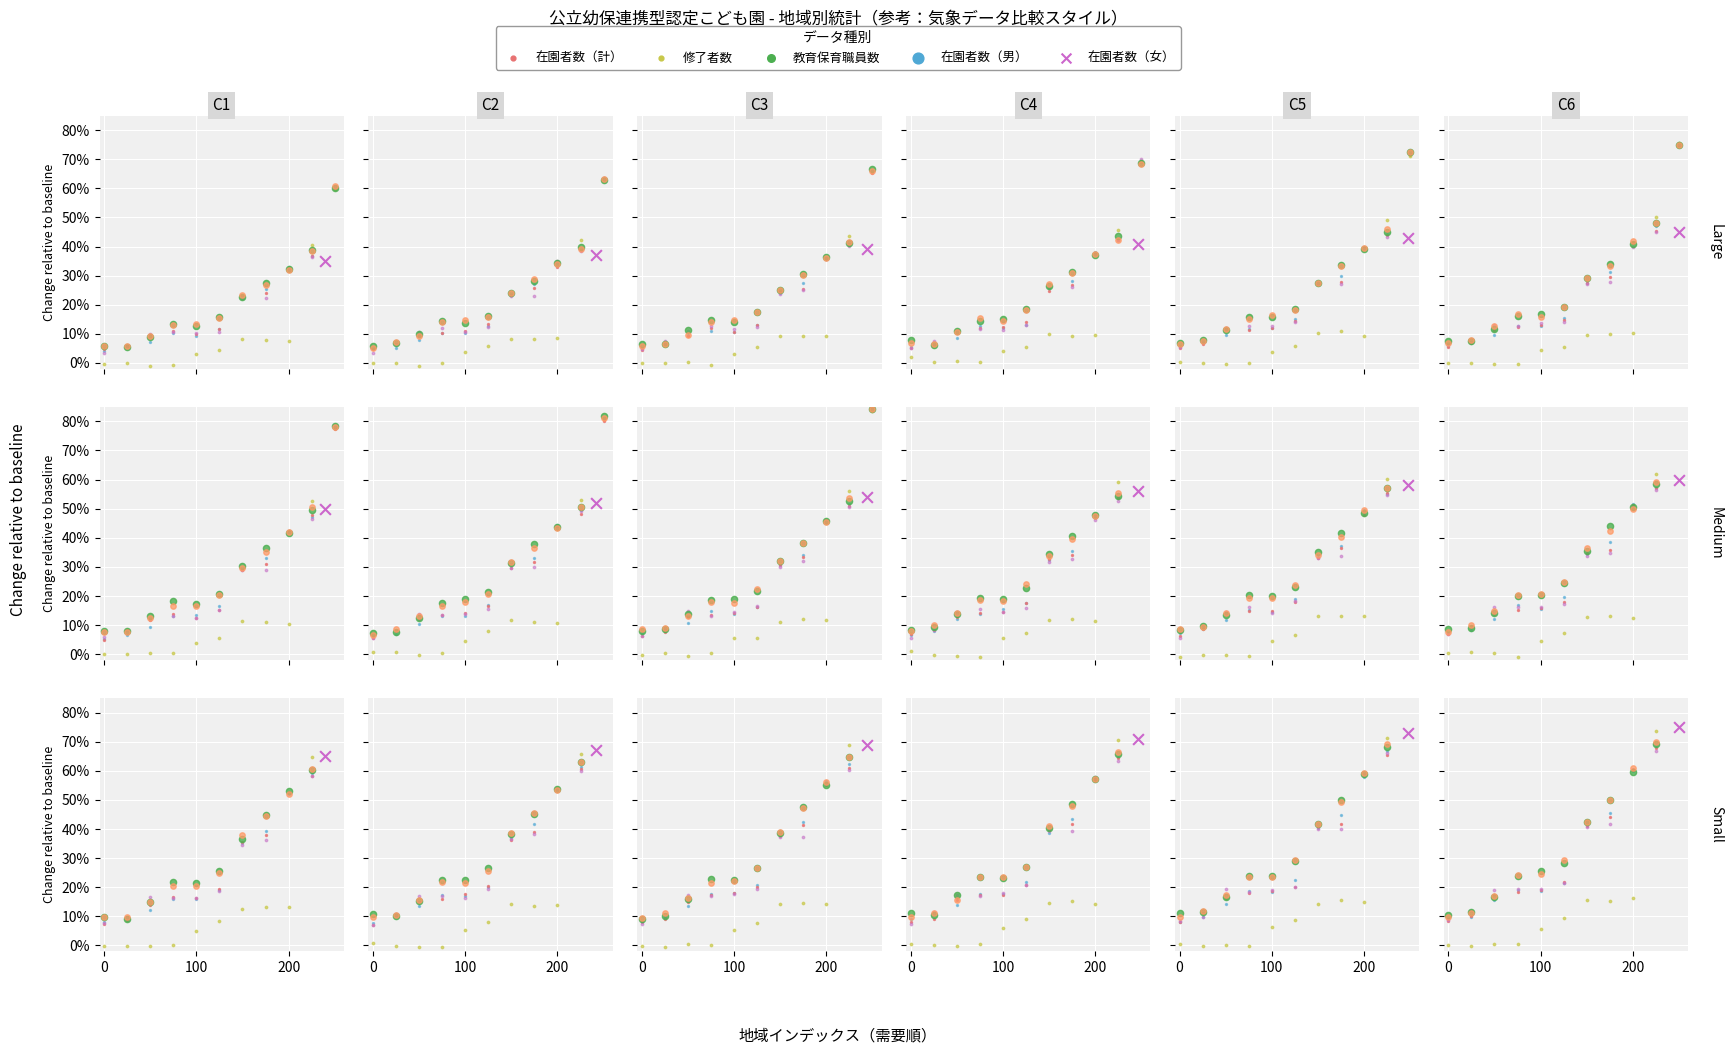

What is the total value across all series at 100?

0.7